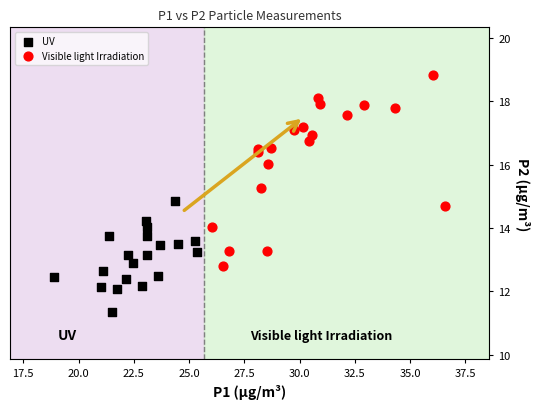

Which series contains the highest Y value?

Visible light Irradiation